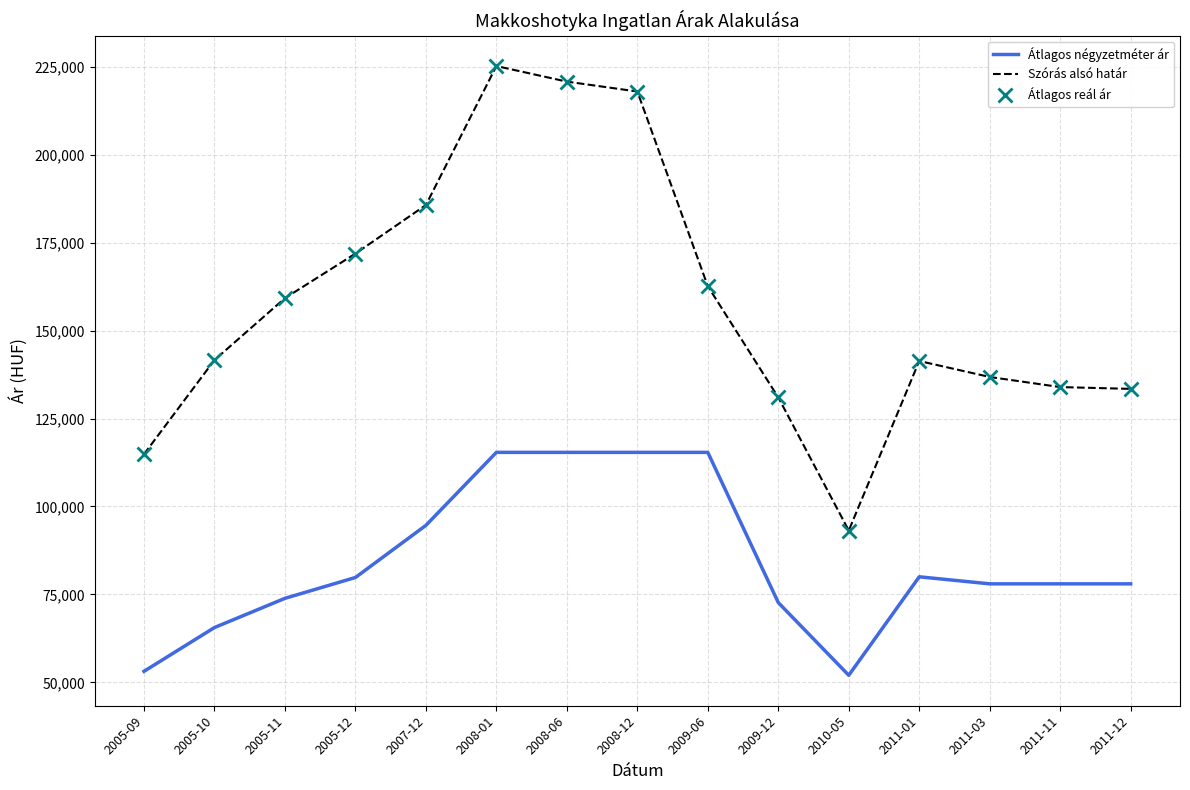

Rank the series at 2011-01 from highest to lowest value.

Szórás alsó határ, Átlagos reál ár, Átlagos négyzetméter ár